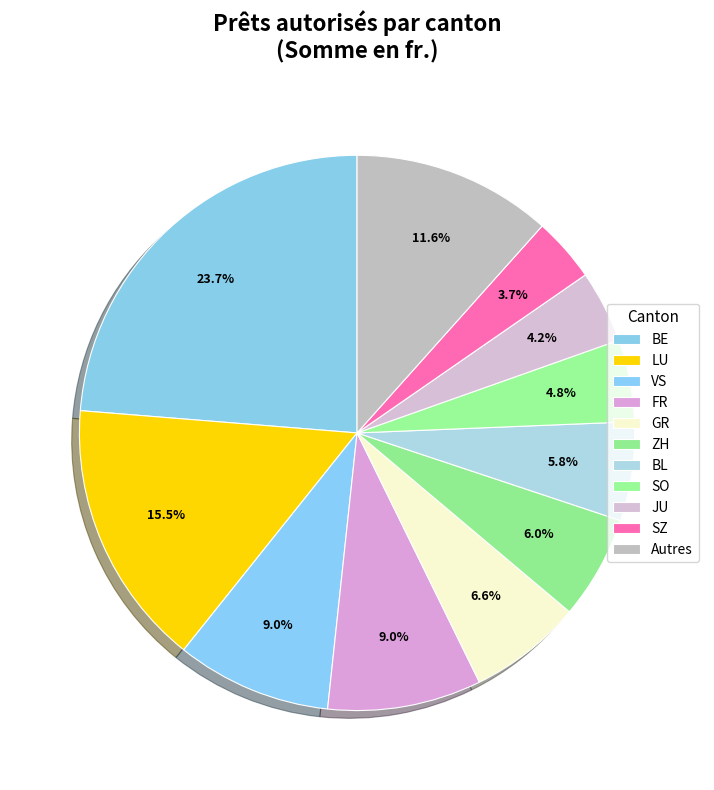

Which slice is the largest?

BE